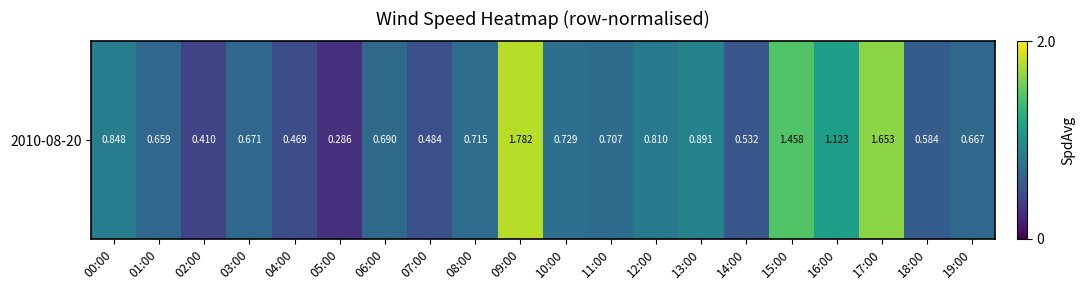

List the labels in order of value, smallest first.

05:00, 02:00, 04:00, 07:00, 14:00, 18:00, 01:00, 19:00, 03:00, 06:00, 11:00, 08:00, 10:00, 12:00, 00:00, 13:00, 16:00, 15:00, 17:00, 09:00